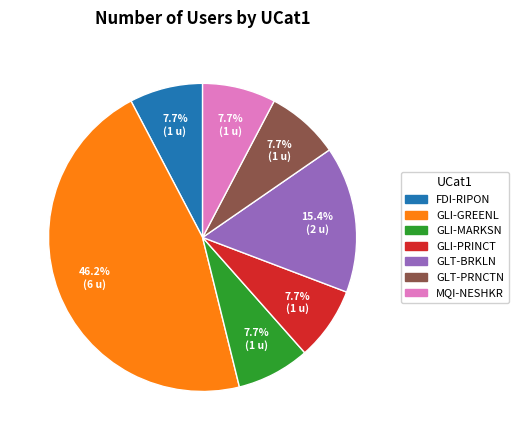

Count the number of slices in the pie.

7